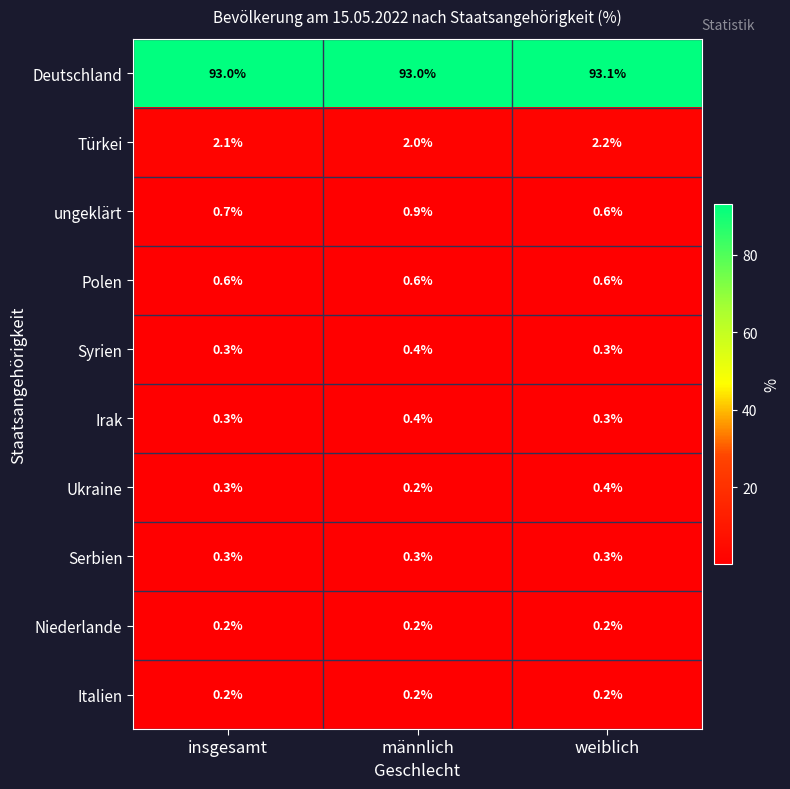

Which series has the widest spread of values?

ungeklärt